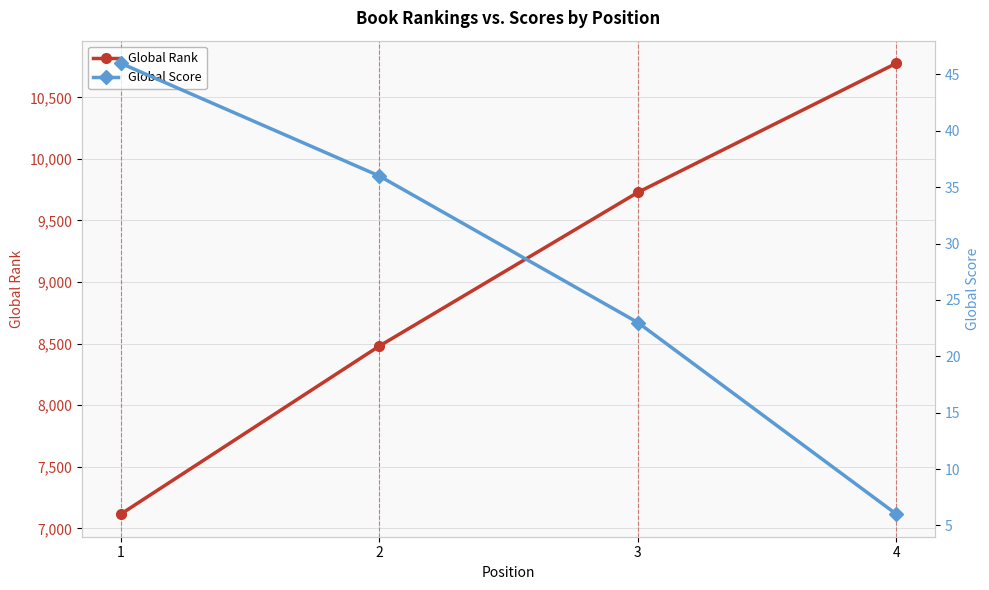

Where is Global Rank nearest to the value 8946?

2